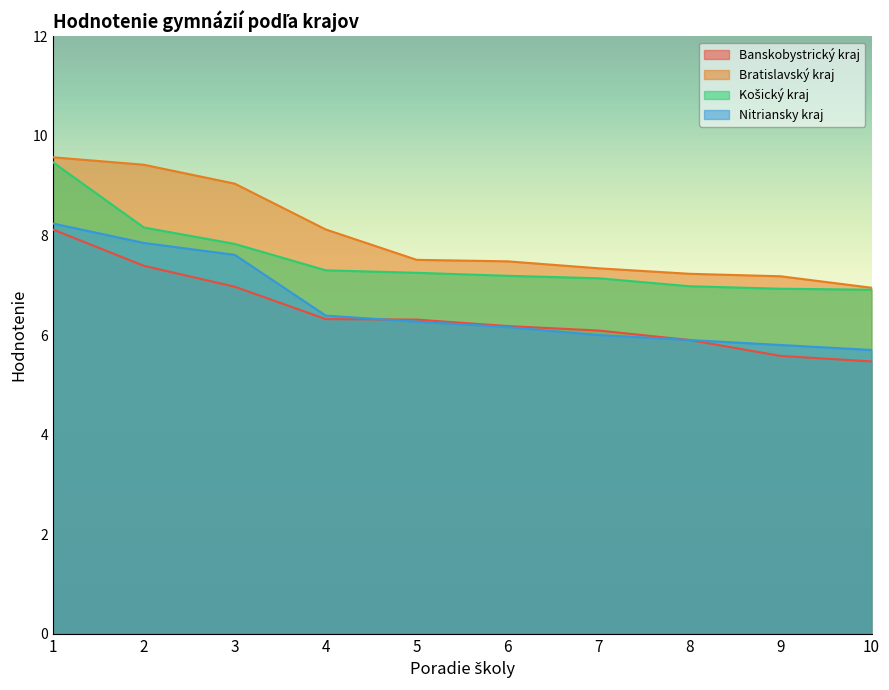

What is the spread (max minus min) of values at 6?

1.3